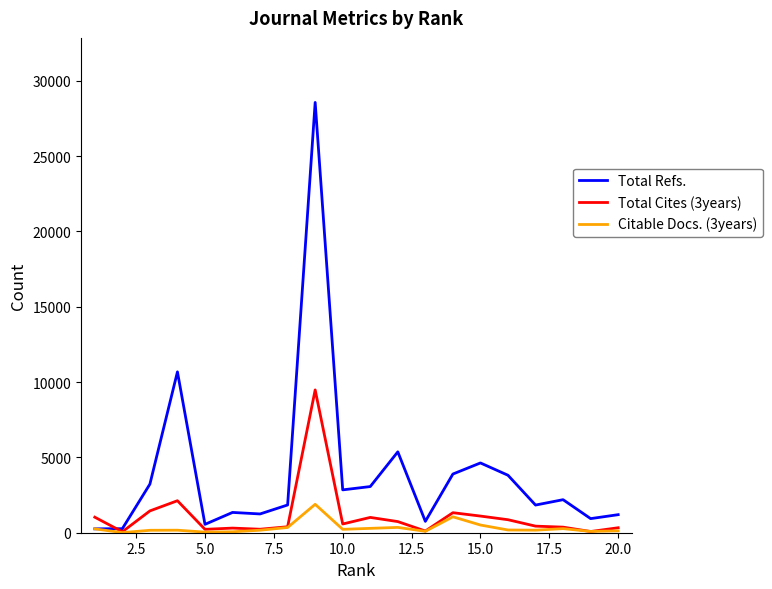

List the series in order of their peak value, highest first.

Total Refs., Total Cites (3years), Citable Docs. (3years)